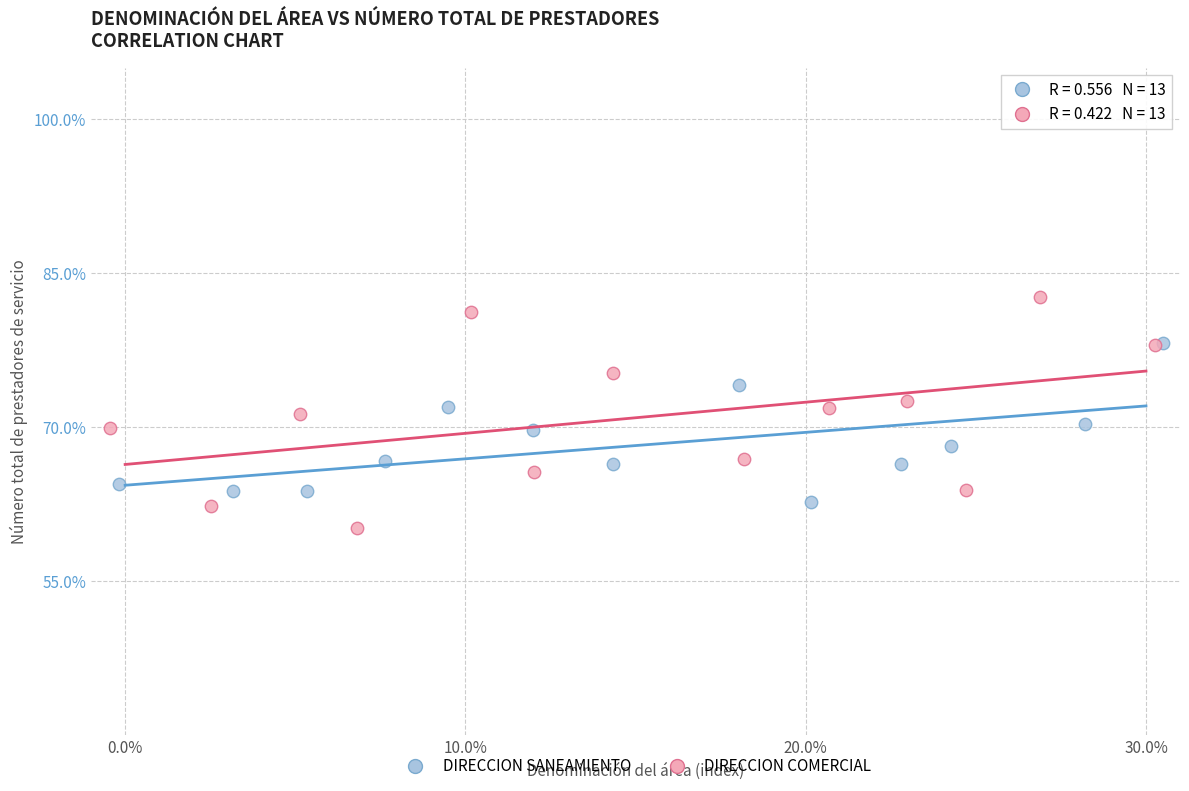

Which series reaches the maximum Y coordinate?

DIRECCION COMERCIAL